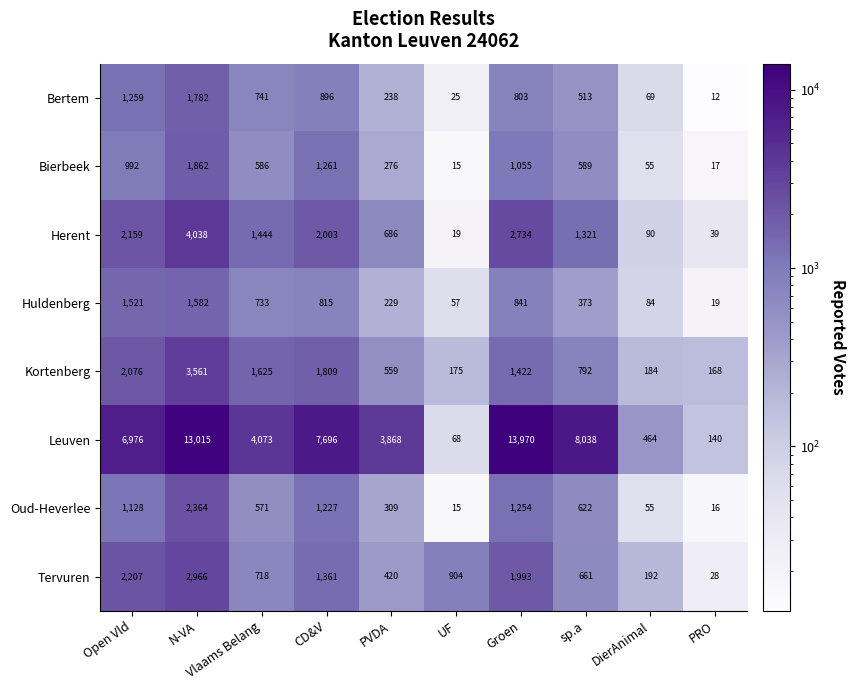

Which label corresponds to the smallest value in the chart?

PRO